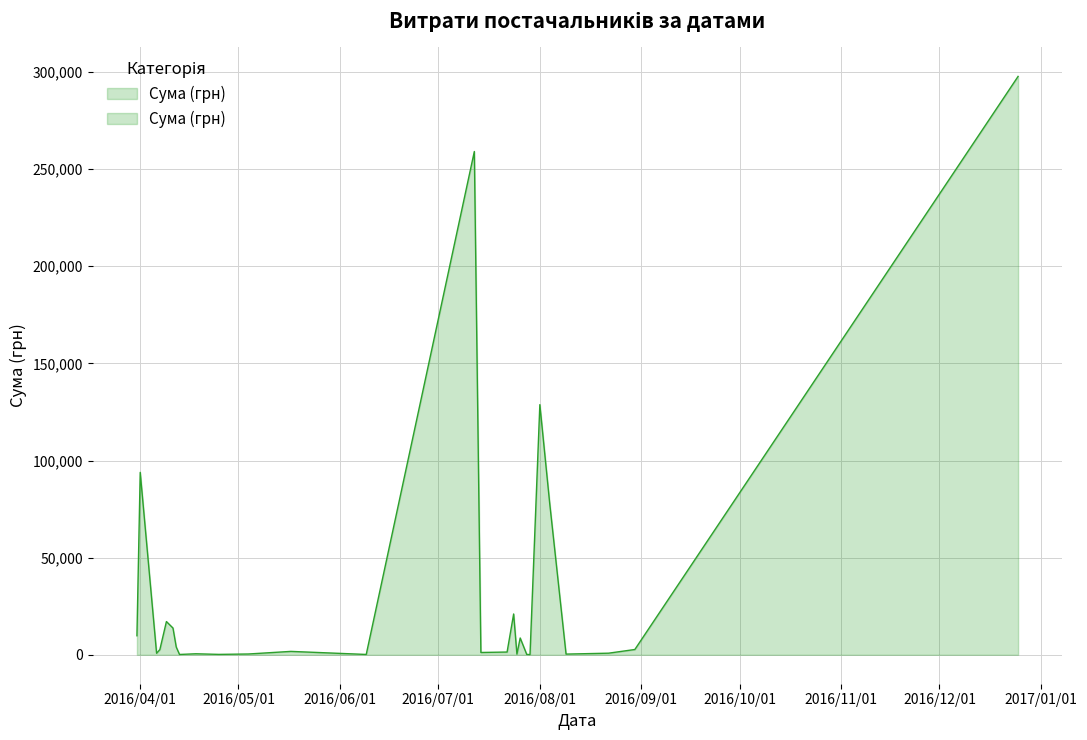

What is the value of the 8th point from the left?

379.4